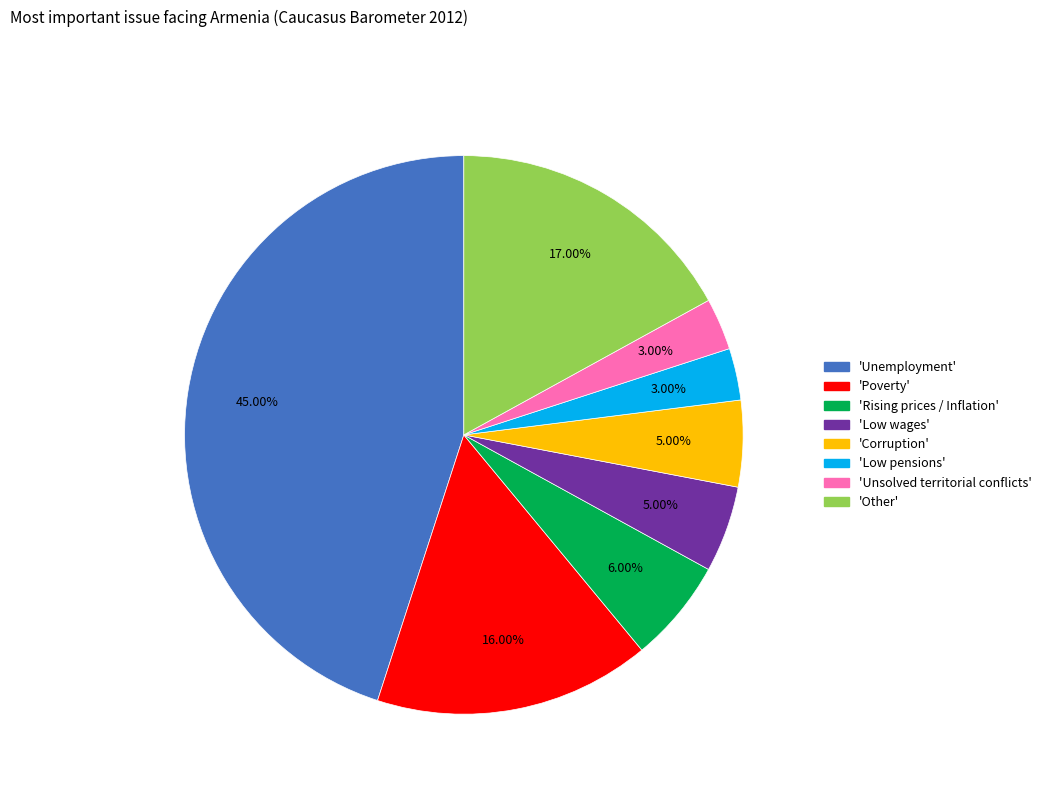

Does any single category account for the majority?

No